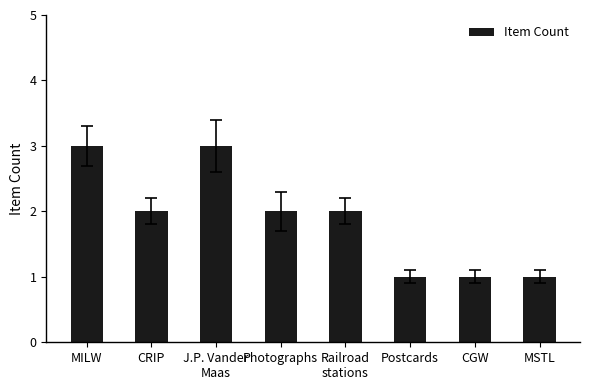

Which has a higher value, MILW or CRIP?

MILW